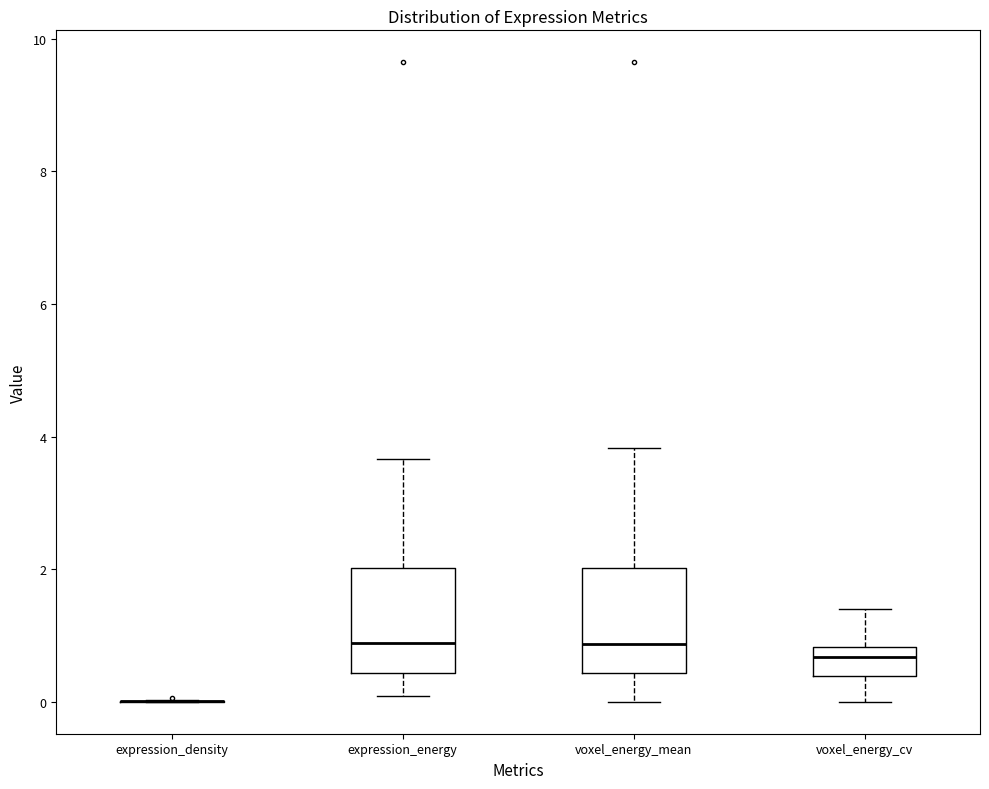

Reading left to right, transcribe this box plot: for each box, give where its median line is, the range the box spans, and where its two whiskers end, as read against the y-axis. The values are not printed on the chart, so give them approximately, as read against the axis.

expression_density: box collapsed to a line at 0.0, whiskers 0.0 to 0.0
expression_energy: median 0.8, box 0.4 to 2.0, whiskers 0.0 to 3.6
voxel_energy_mean: median 0.8, box 0.4 to 2.0, whiskers 0.0 to 3.8
voxel_energy_cv: median 0.6, box 0.4 to 0.8, whiskers 0.0 to 1.4